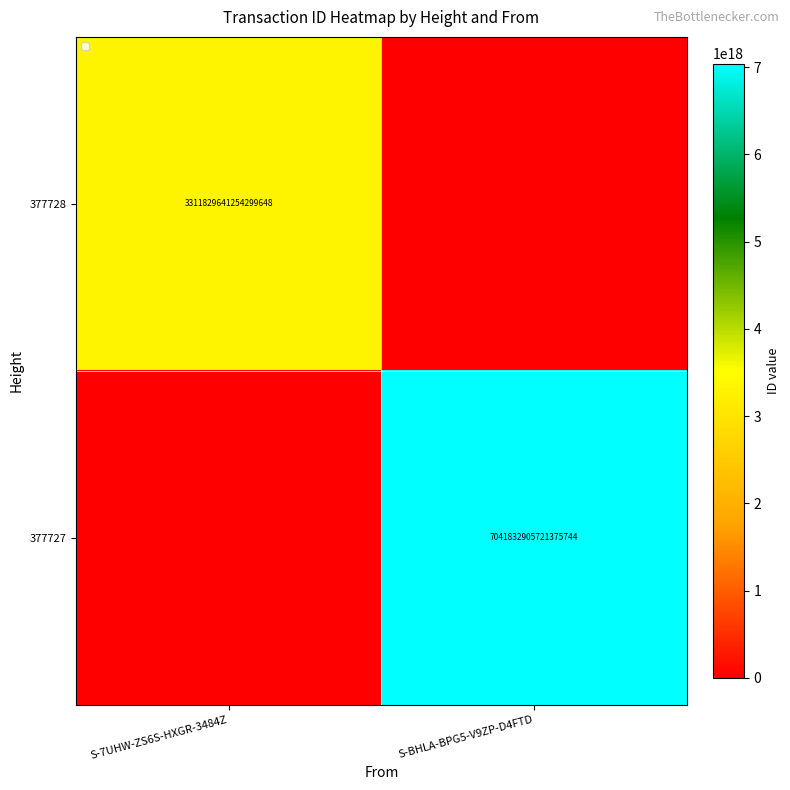

The value of 377728 at S-7UHW-ZS6S-HXGR-3484Z is 5930571582612968448. True or false?

False